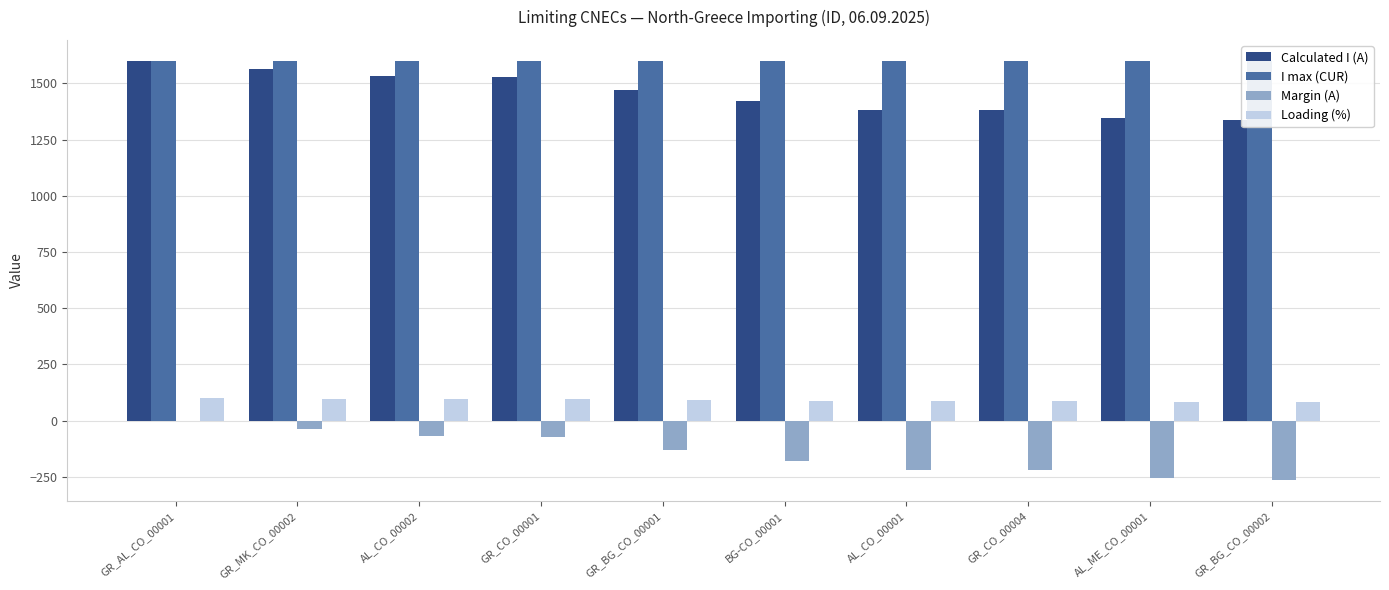

What value does the Margin (A) series have at AL_CO_00001, to the nearest 5?

-215